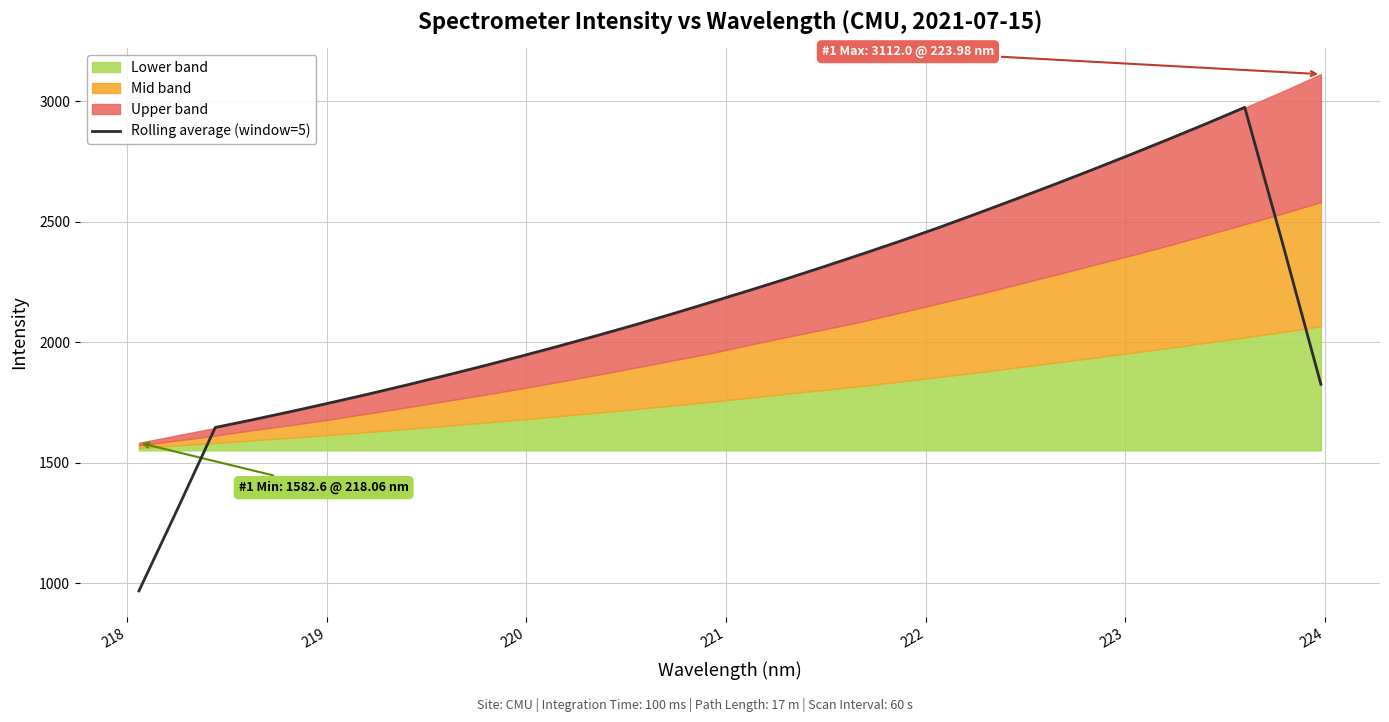

Reading left to right, extract all data points from this chart.

968.0	1303.9	1646.1	1678.7	1712.7	1748.1	1784.2	1821.7	1860.5	1900.3	1941.3	1983.6	2027.2	2071.9	2118.4	2166.3	2214.8	2264.2	2315.6	2368.1	2421.6	2477.3	2535.3	2594.3	2654.2	2715.5	2778.2	2842.0	2907.2	2974.3	2406.4	1825.2